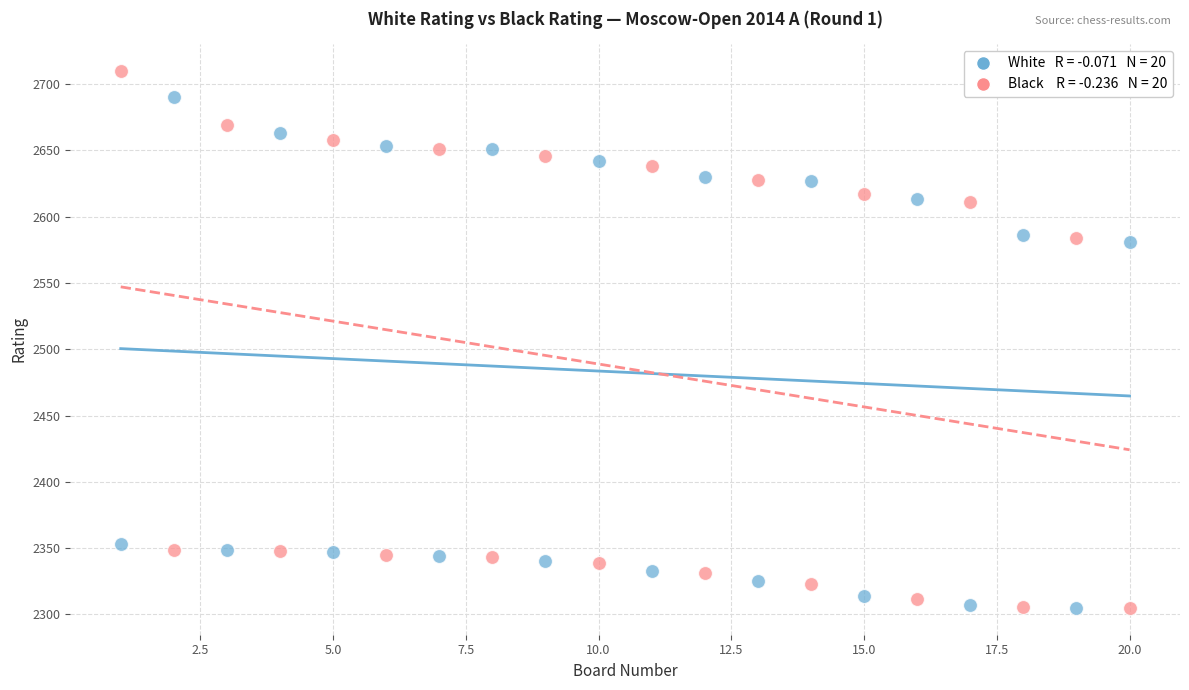

Across all data points, what is the range of Y values (max minus min)?

405